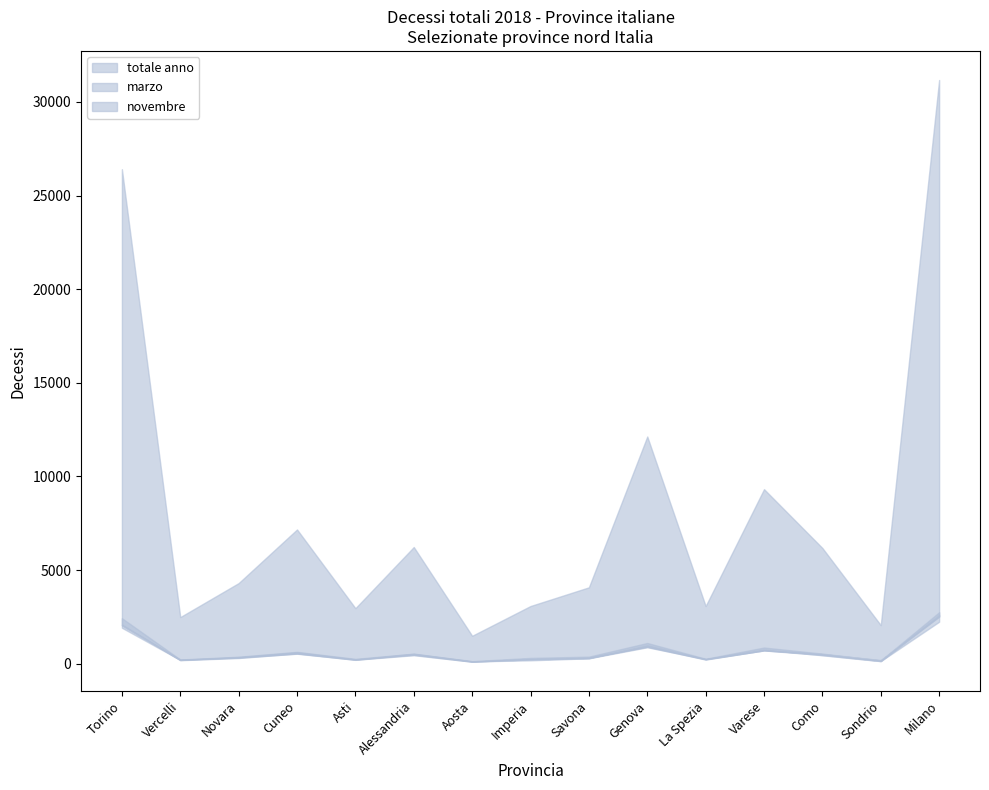

At which label is marzo closest to 1445?

Genova